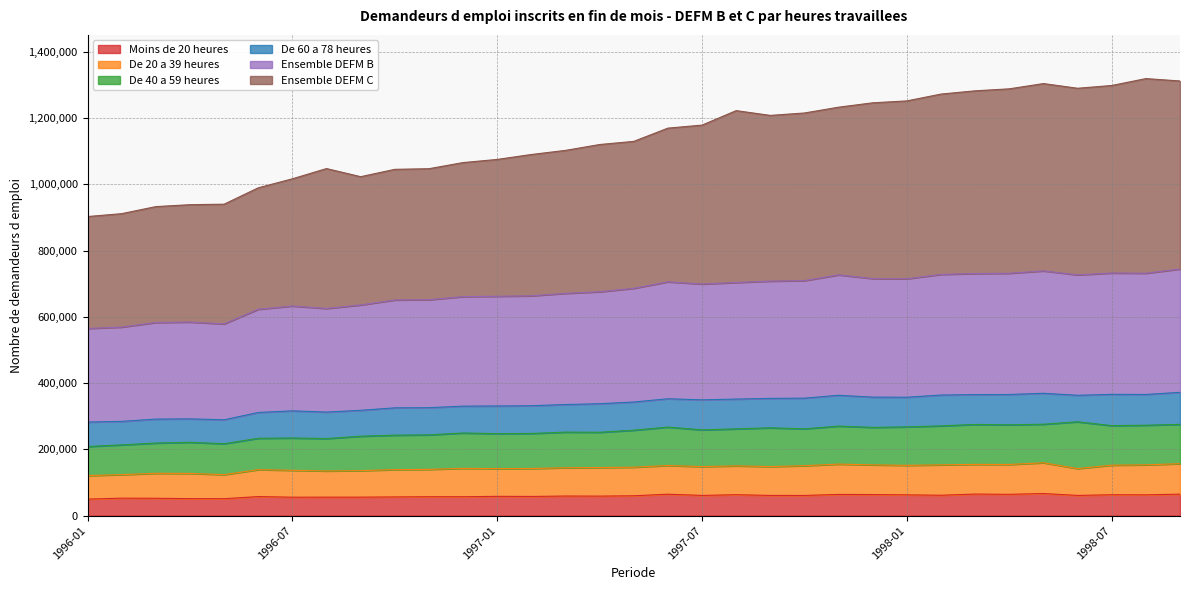

What is the label of the 22nd point from the left?

1997-10